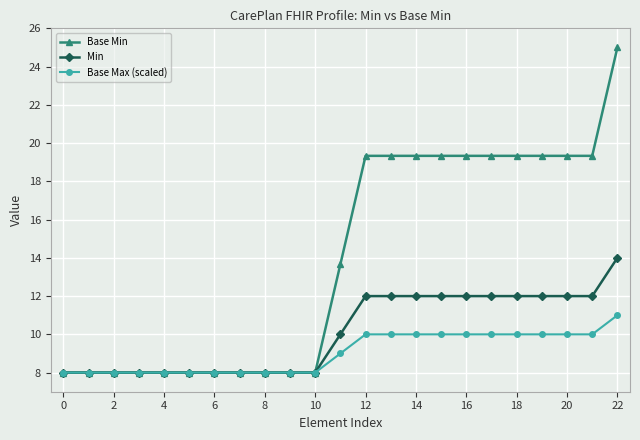

How many distinct data groups are displayed?

3